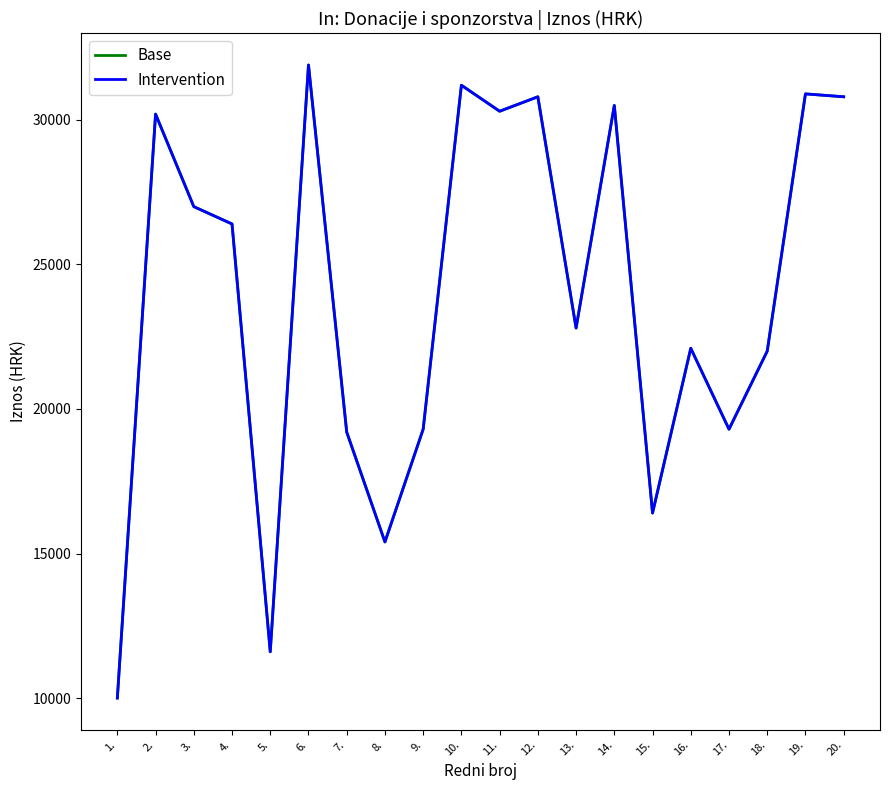

What is the label of the 9th point from the left?

9.